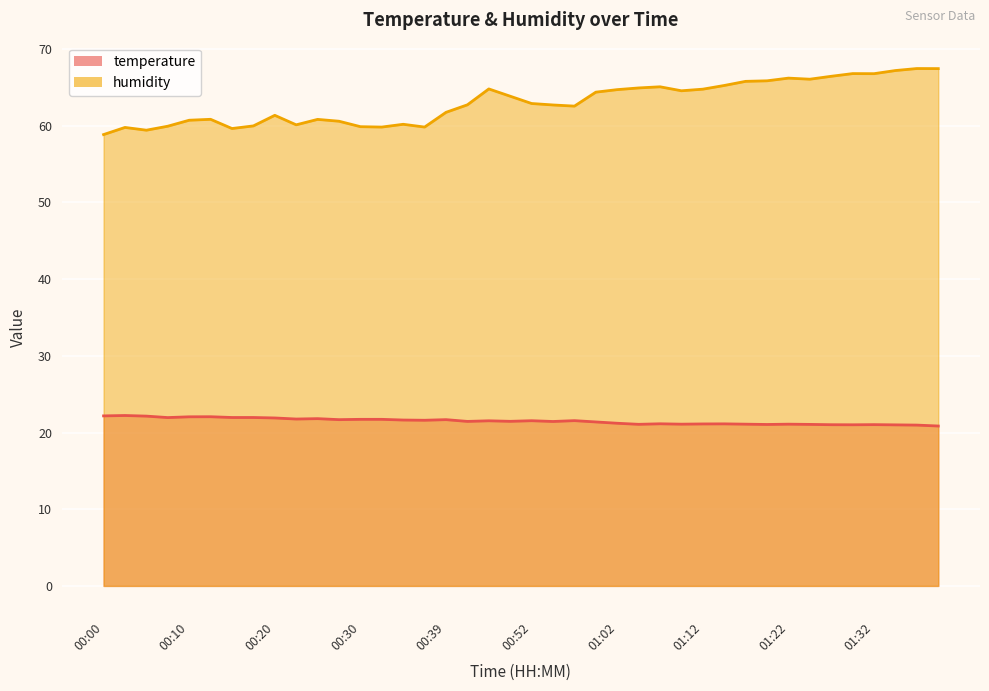

What is the label of the 32nd point from the left?

01:20